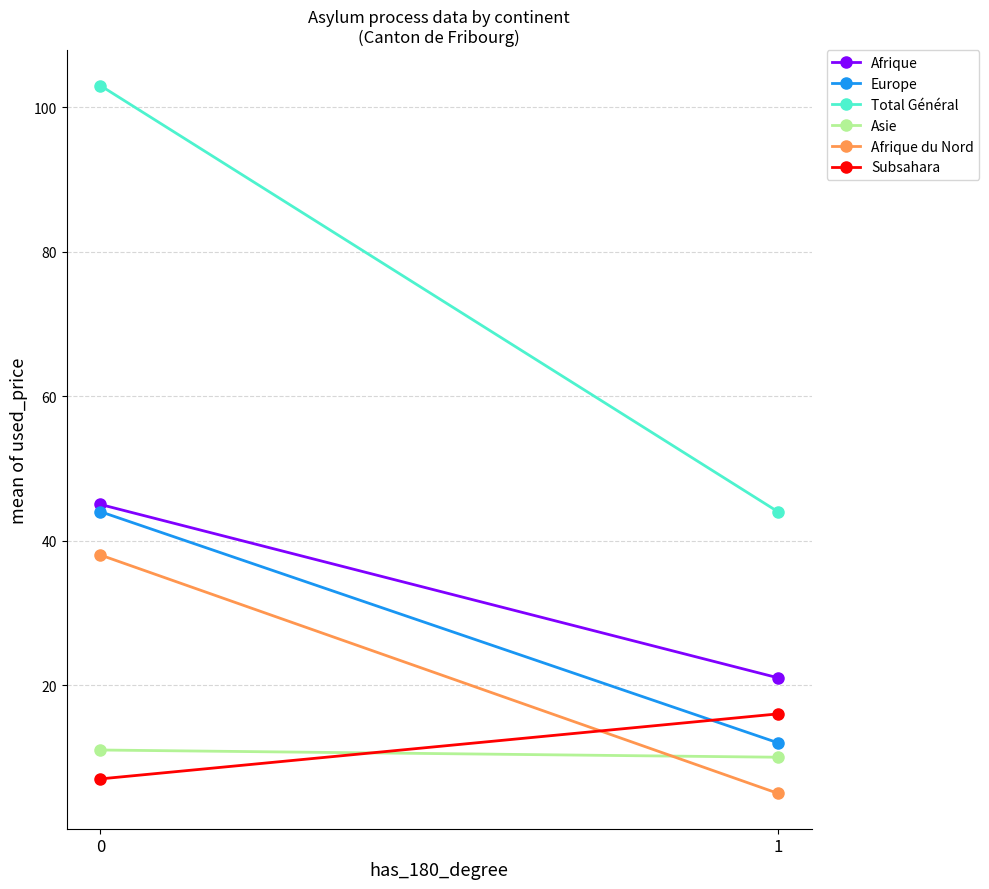

Is it true that Asie equals 10 at 1?

True